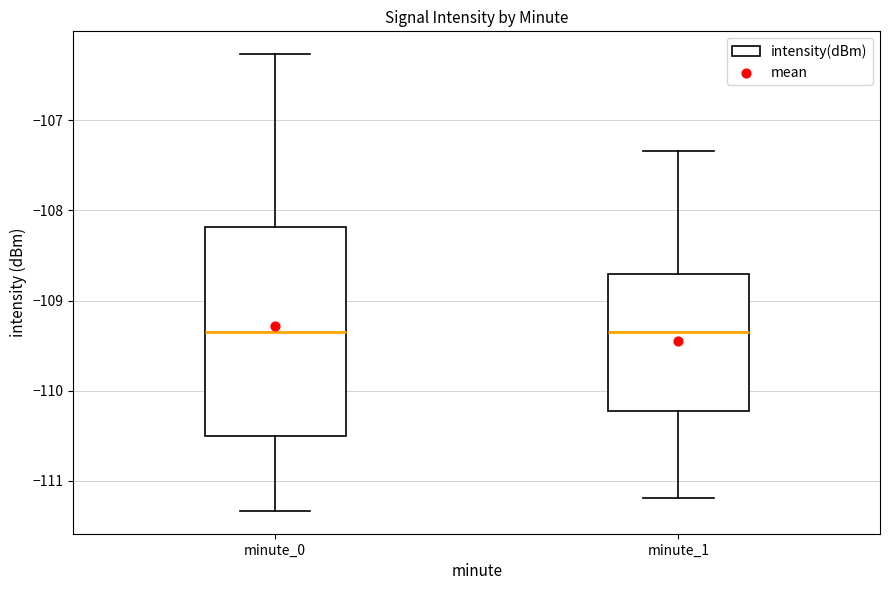

Where does the median line of the box for minute_0 sit on the y-axis? The values are not printed on the chart, so give them approximately, as read against the axis.

-109.3